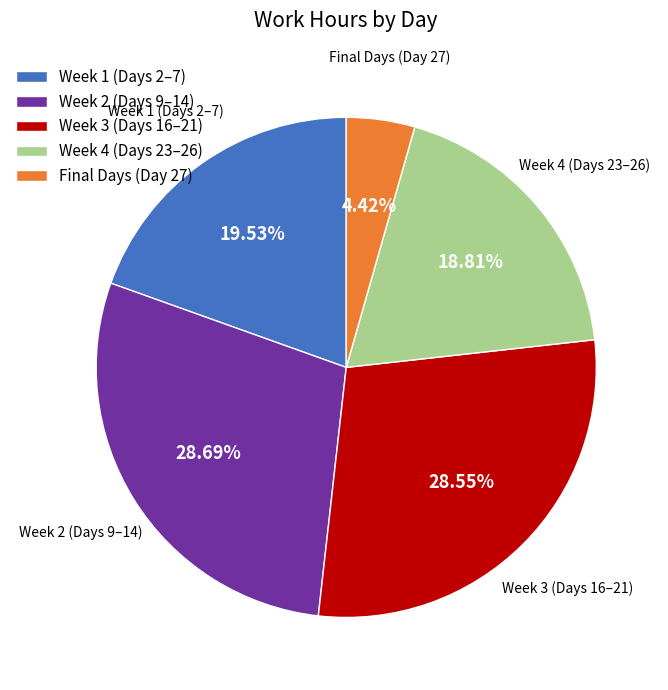

Is the sum of Week 4 (Days 23–26) and Week 1 (Days 2–7) greater than half?

No